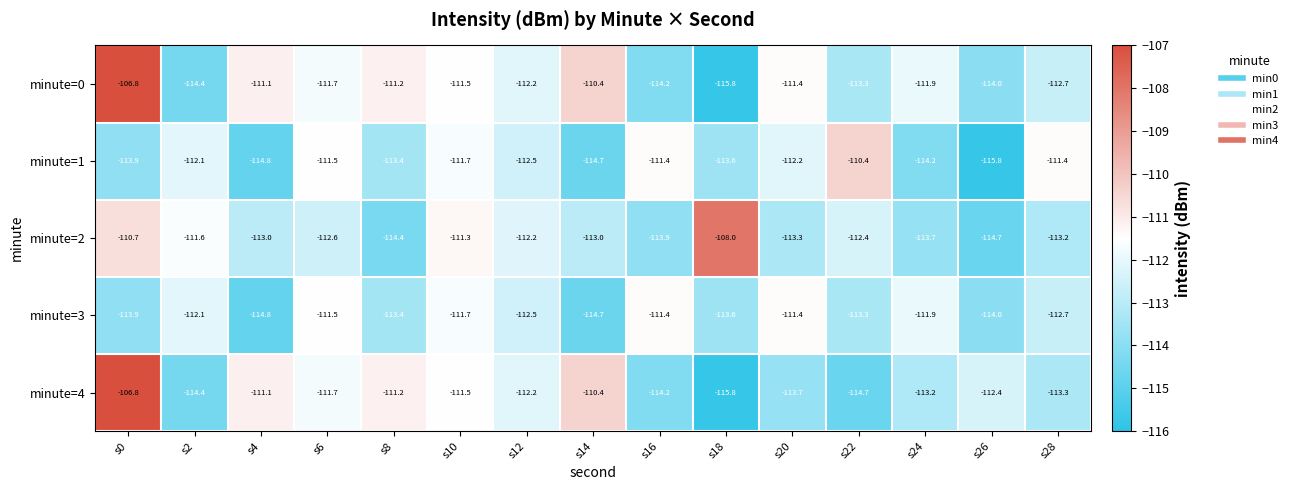

The value of minute=3 at s6 is -111.5. True or false?

True